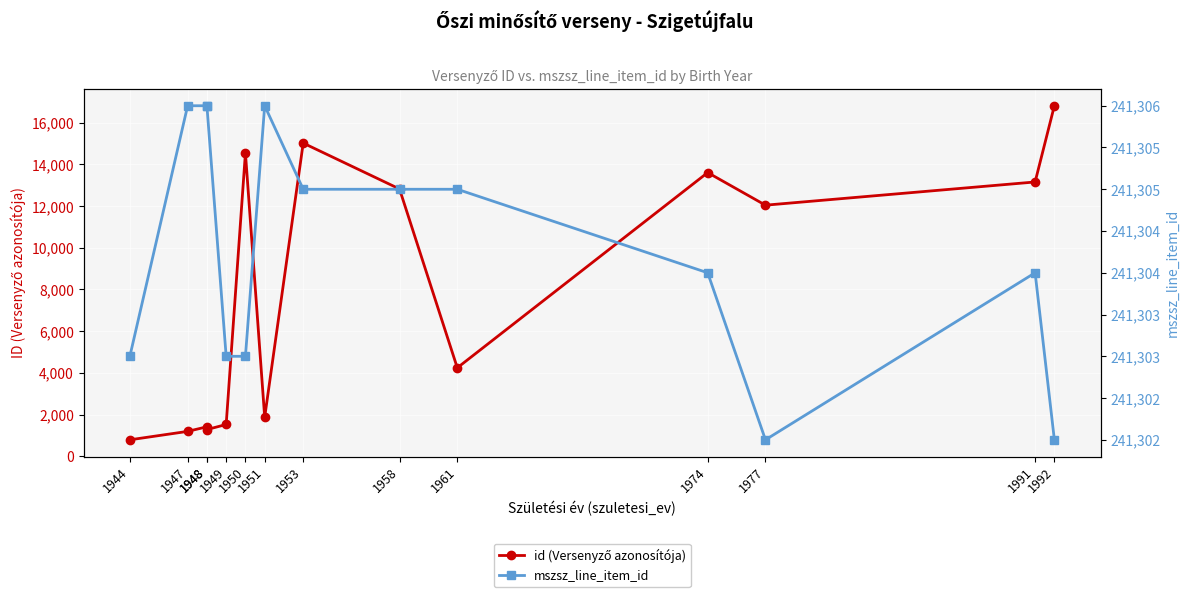

At which label does id (Versenyző azonosítója) reach its peak?

1992